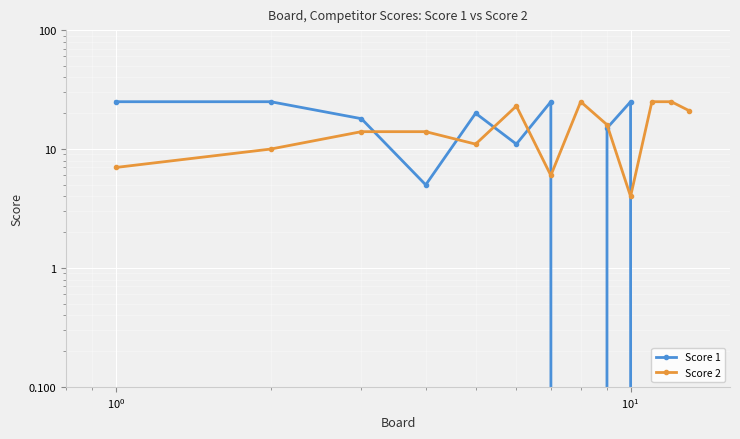

True or false: Score 1 has a value of 2 at $\mathdefault{10^{1}}$.

False